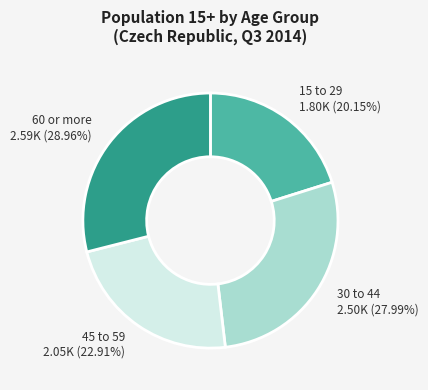

Is there a majority slice in this chart?

No